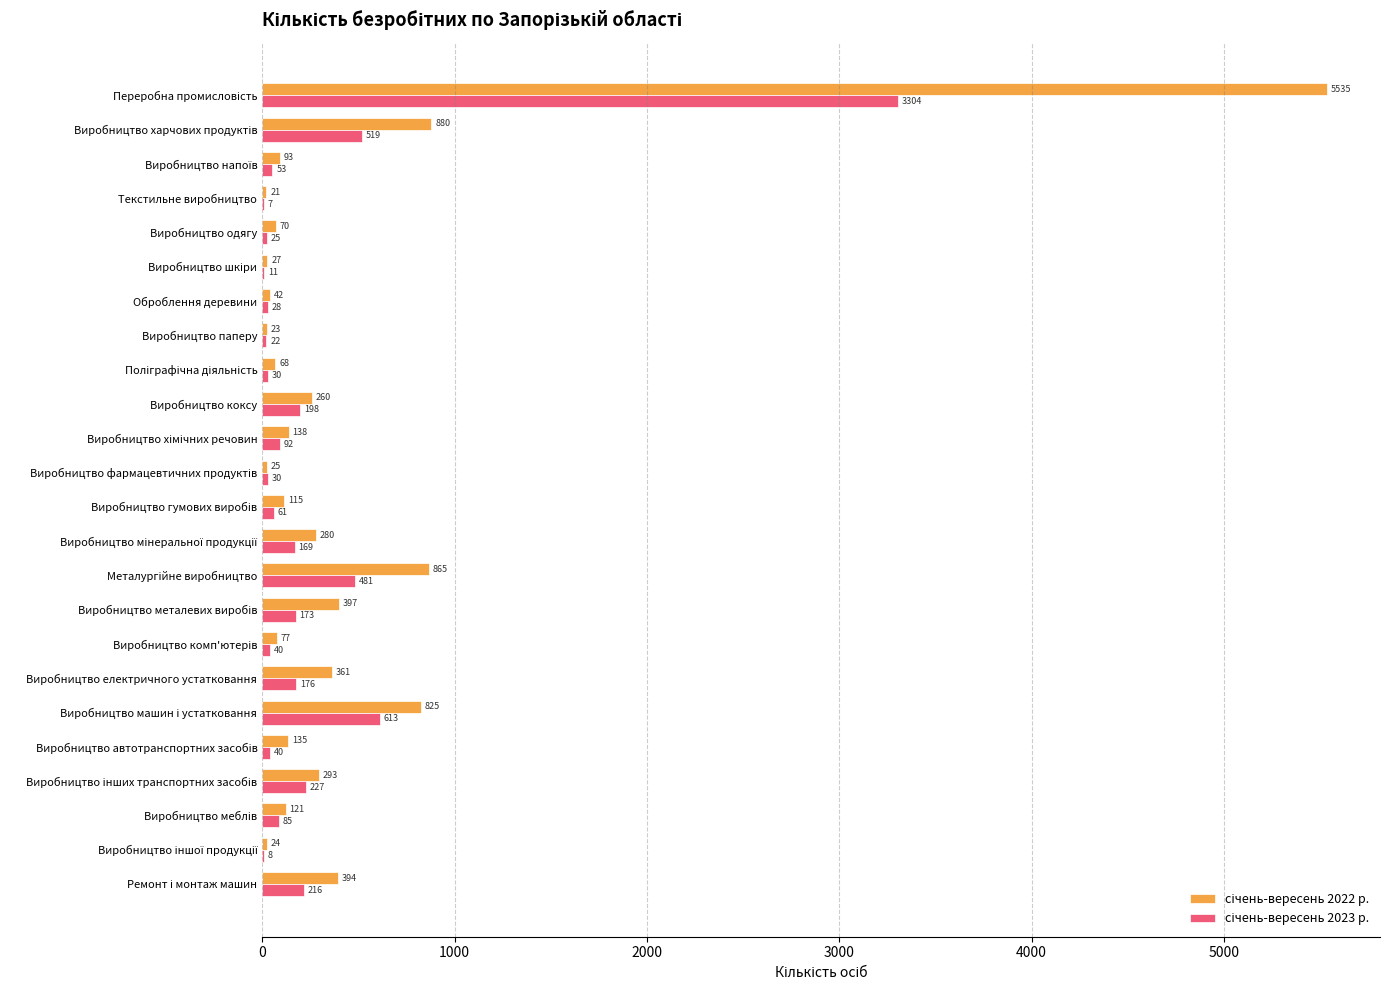

What is the maximum value shown in the chart?

5535